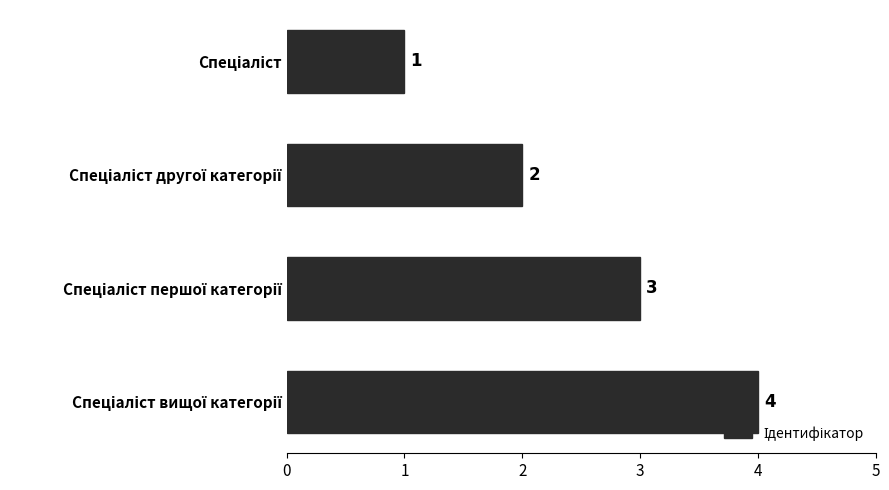

Count the values in the range 2 to 4.

3